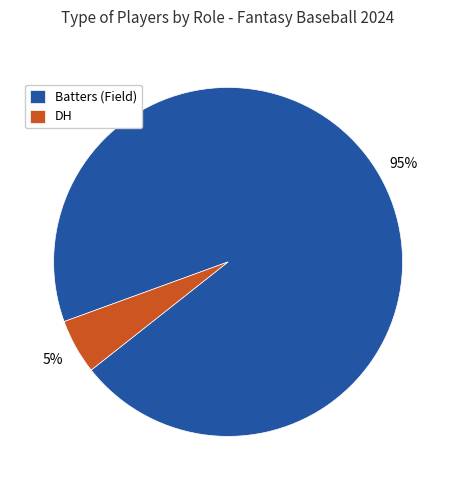

How many segments does this pie chart have?

2